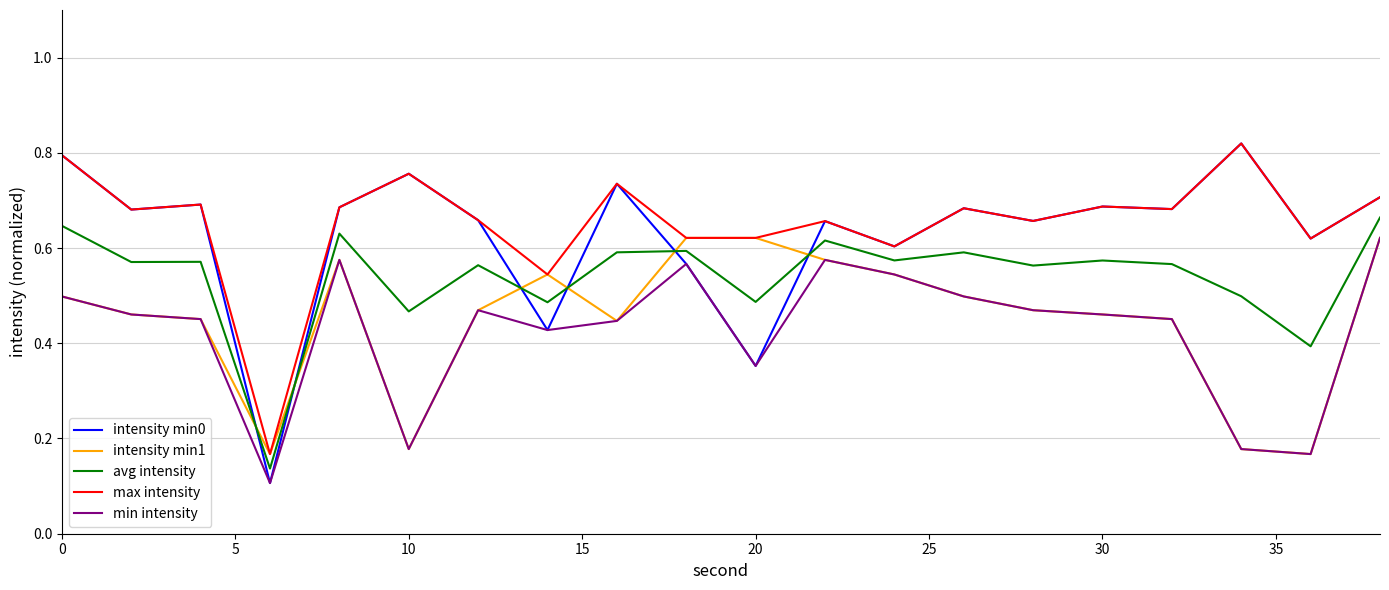

Which series has the widest spread of values?

intensity min0